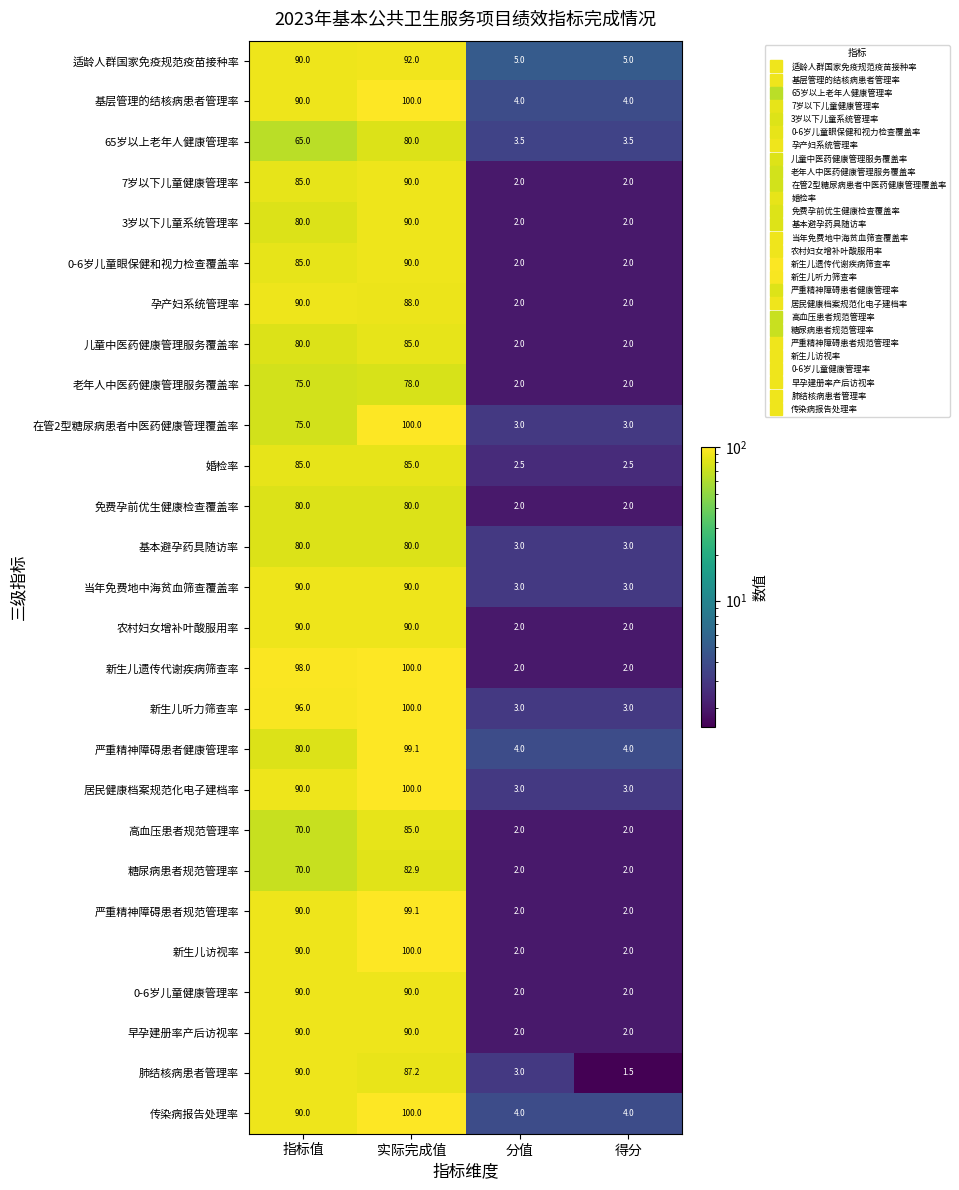

True or false: 肺结核病患者管理率 has a value of 90.0 at 指标值.

True